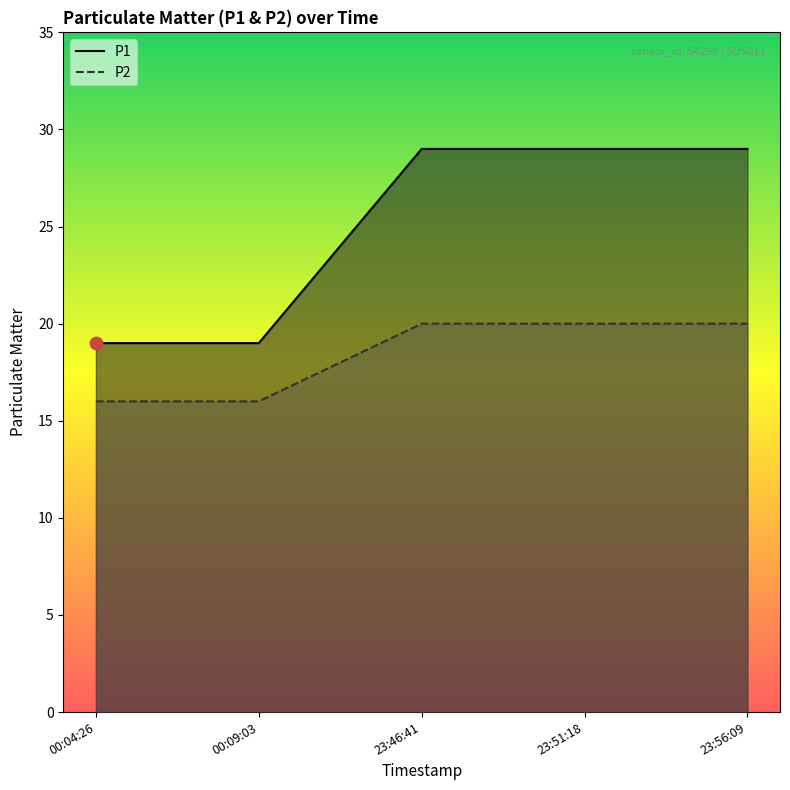

Which series has the largest total across all categories?

P1